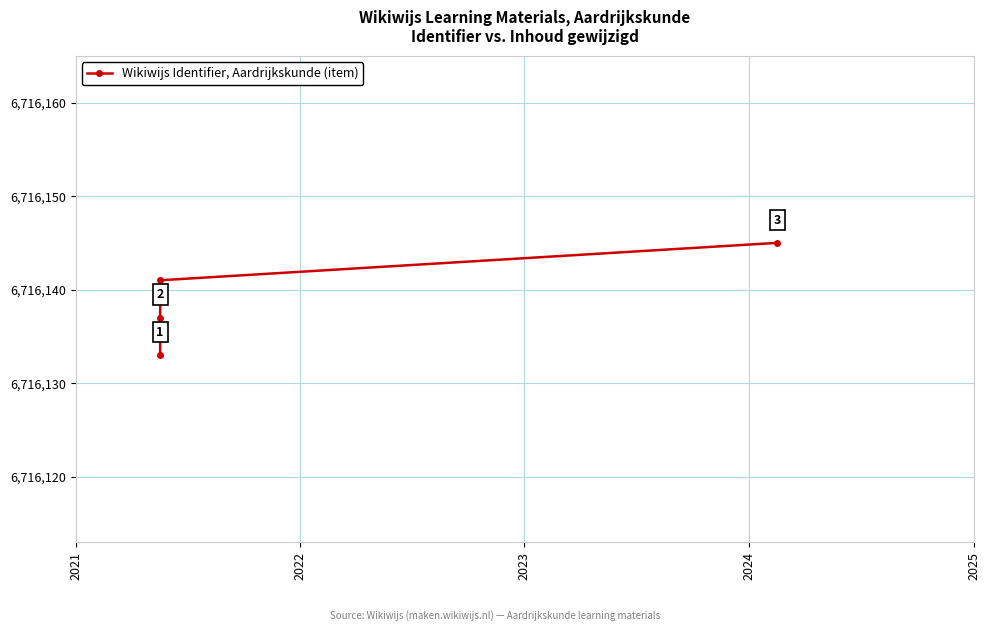

What is the sum of all values?

33580695